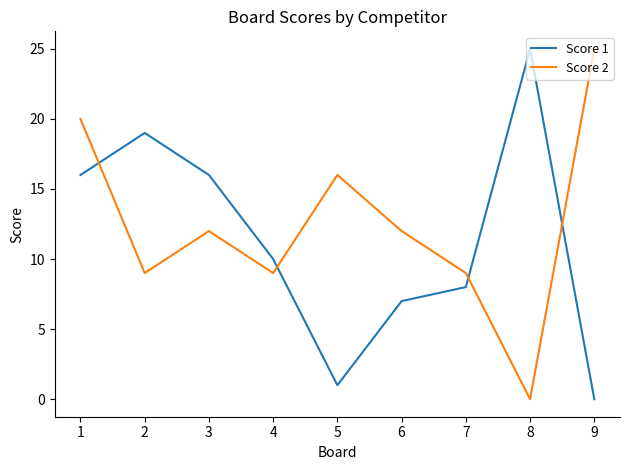

Is it true that Score 2 equals 9 at 4?

True